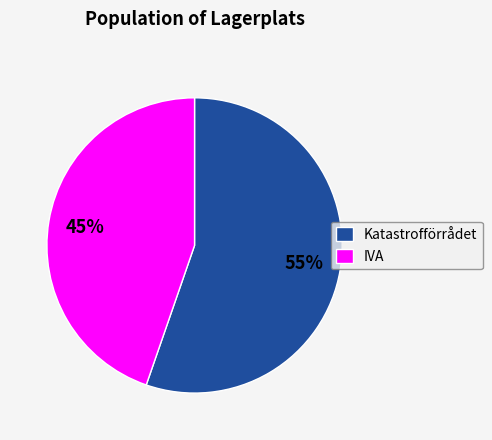

Is the sum of Katastrofförrådet and IVA greater than half?

Yes